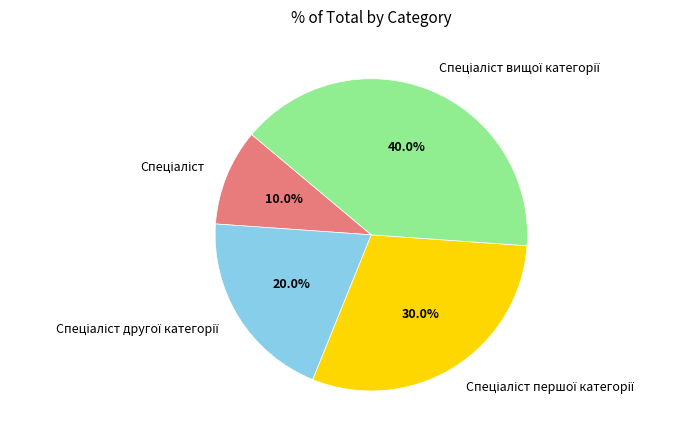

Is there any slice that represents more than half of the pie?

No